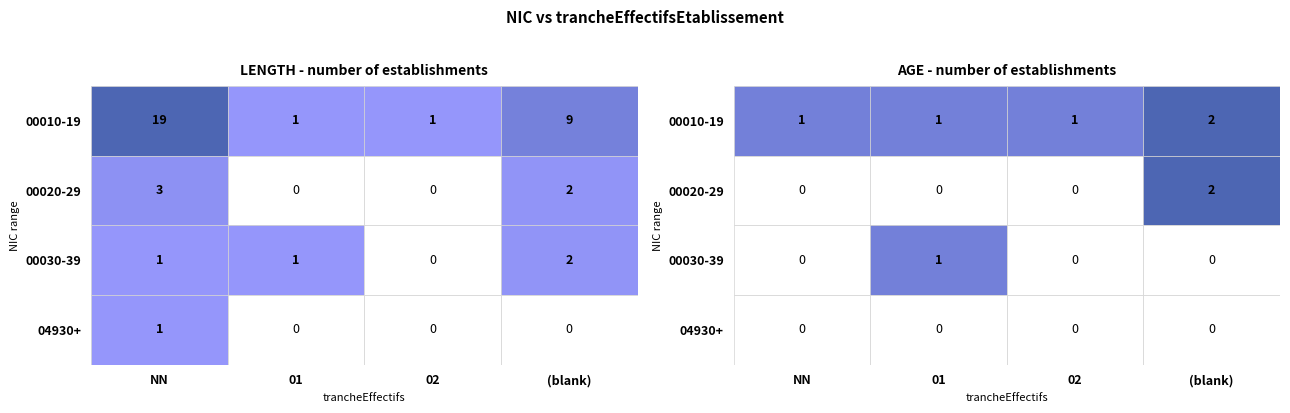

True or false: 02 has a value of 0 at 01.

True